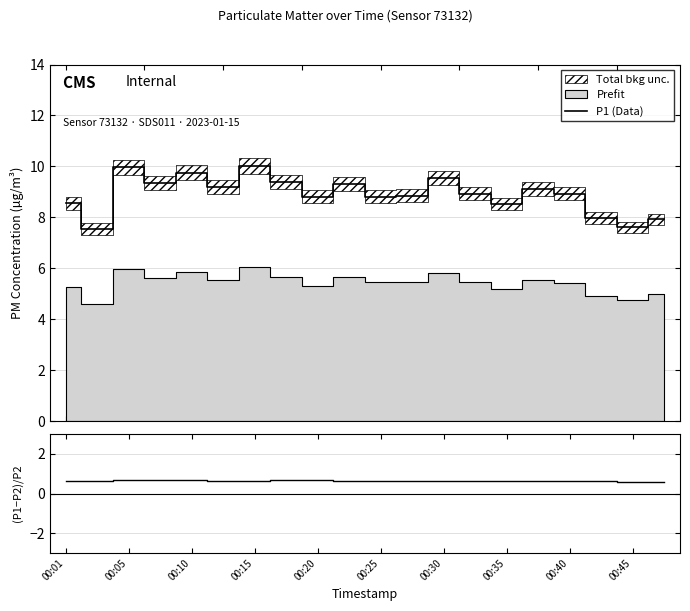

Where is P1 (Data) nearest to the value 8?

17